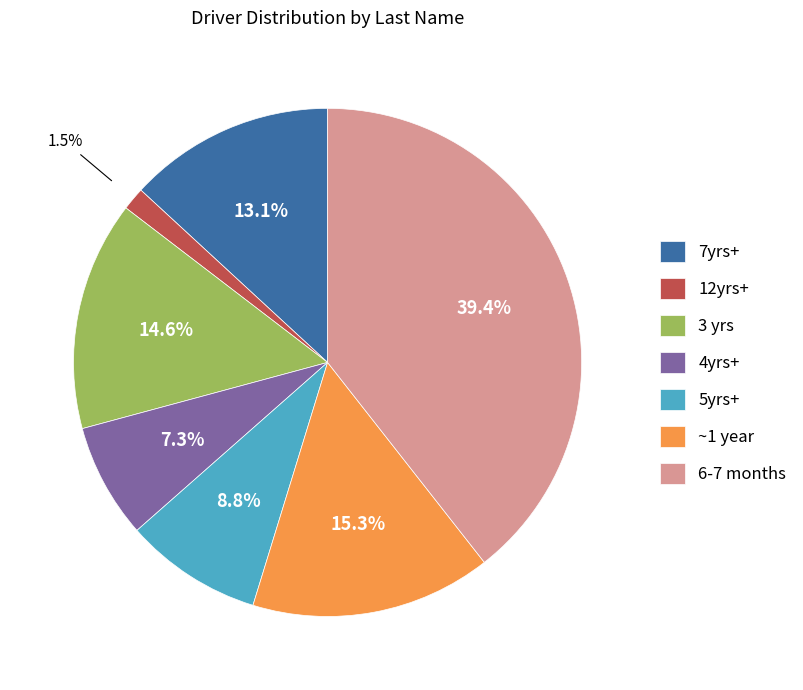

Which slice is the largest?

6-7 months